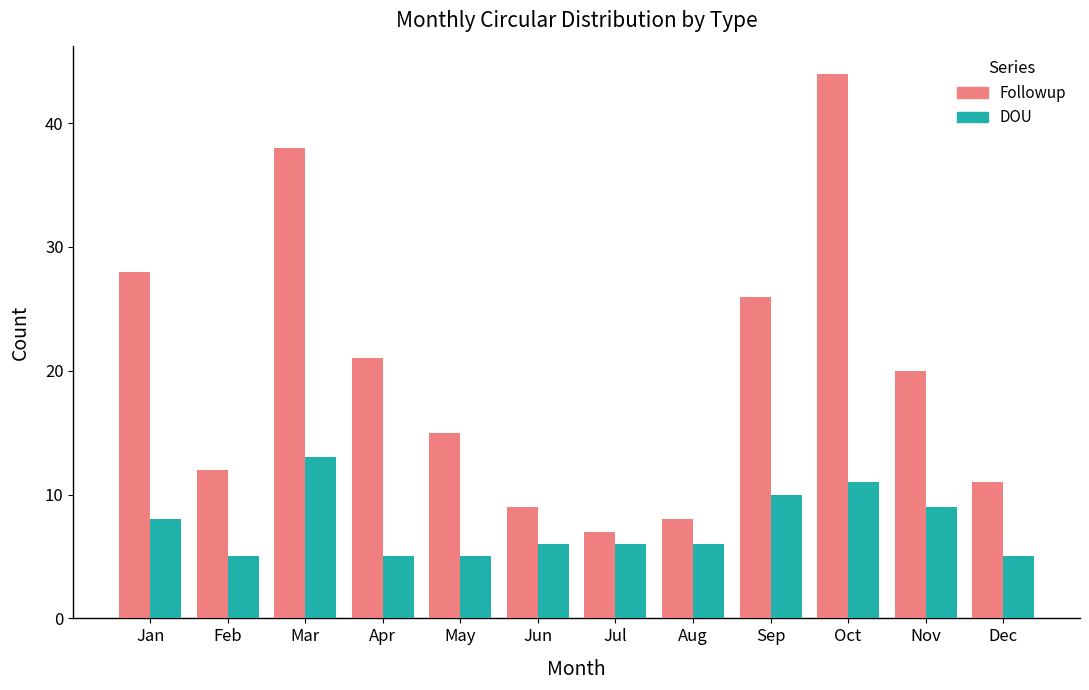

Where is Followup nearest to the value 25?

Sep